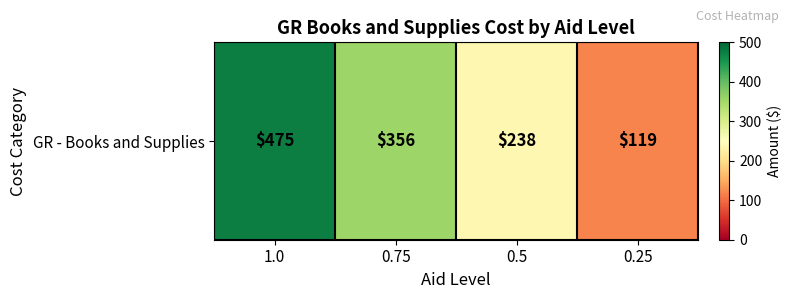

Reading right to left, extract all data points from this chart.

119	238	356	475